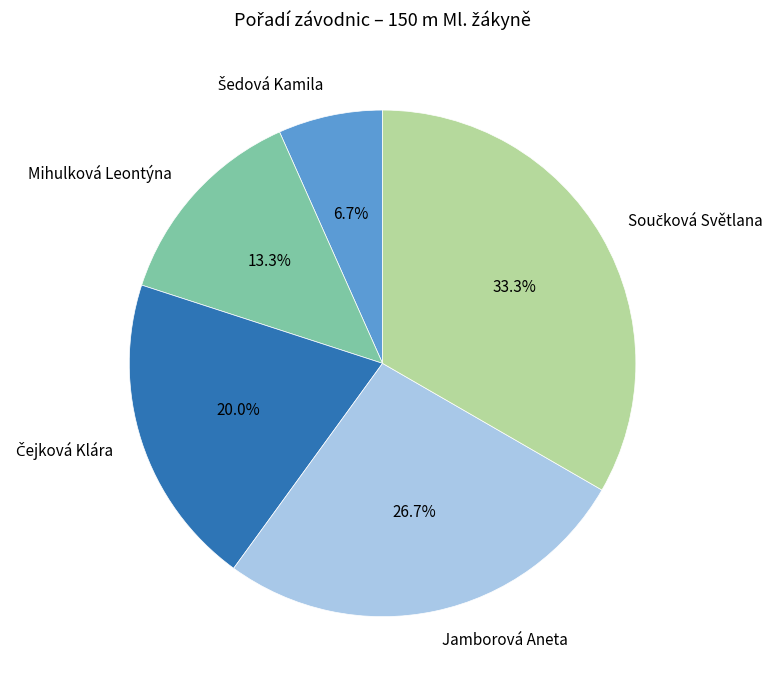

What portion of the pie excludes Mihulková Leontýna?

86.7%